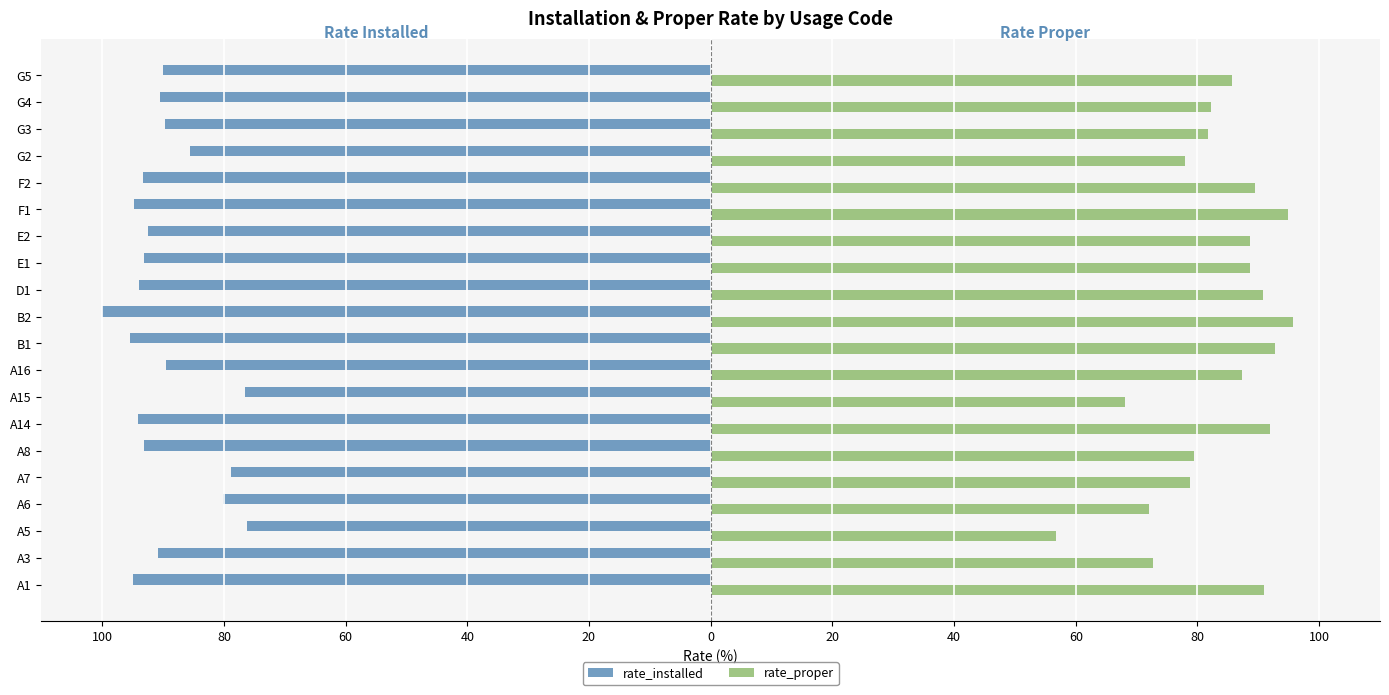

What are all the series names shown in the legend?

rate_installed, rate_proper